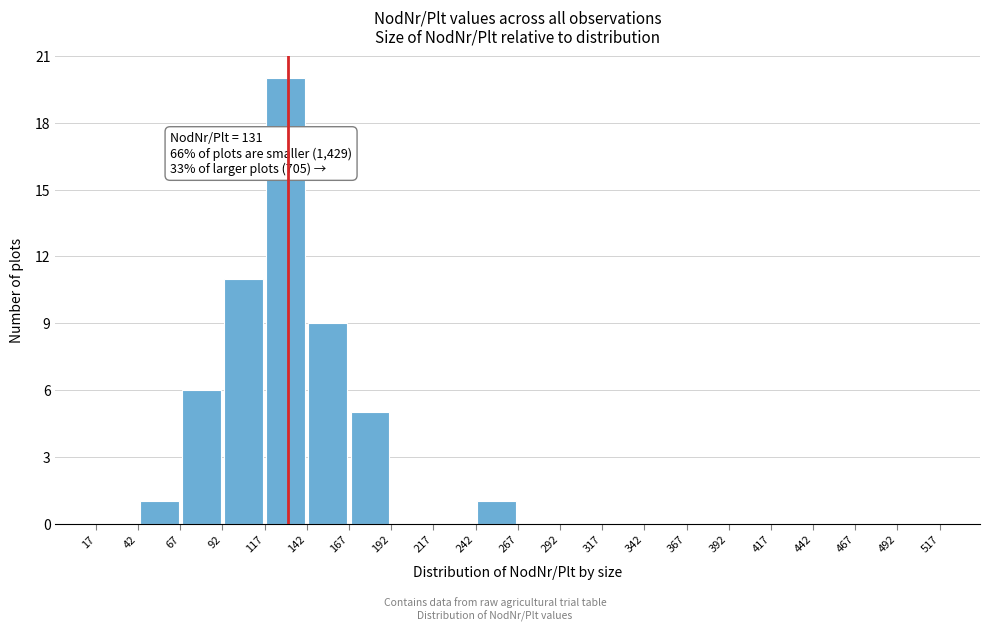

Which range on the x-axis has the tallest bar?

117 to 142